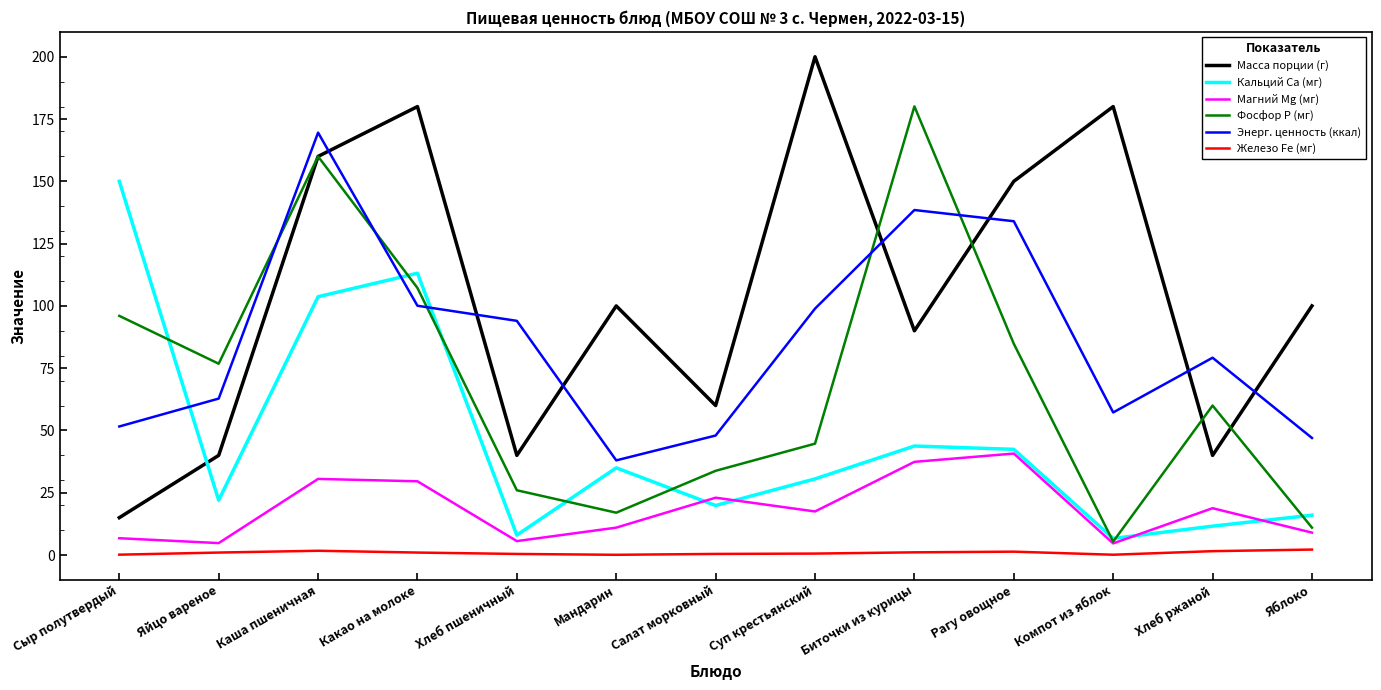

Which series has the largest total across all categories?

Масса порции (г)